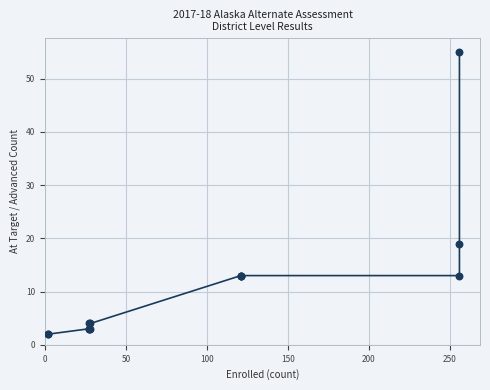

What Y value in the scatter plot is closest to 28?

19